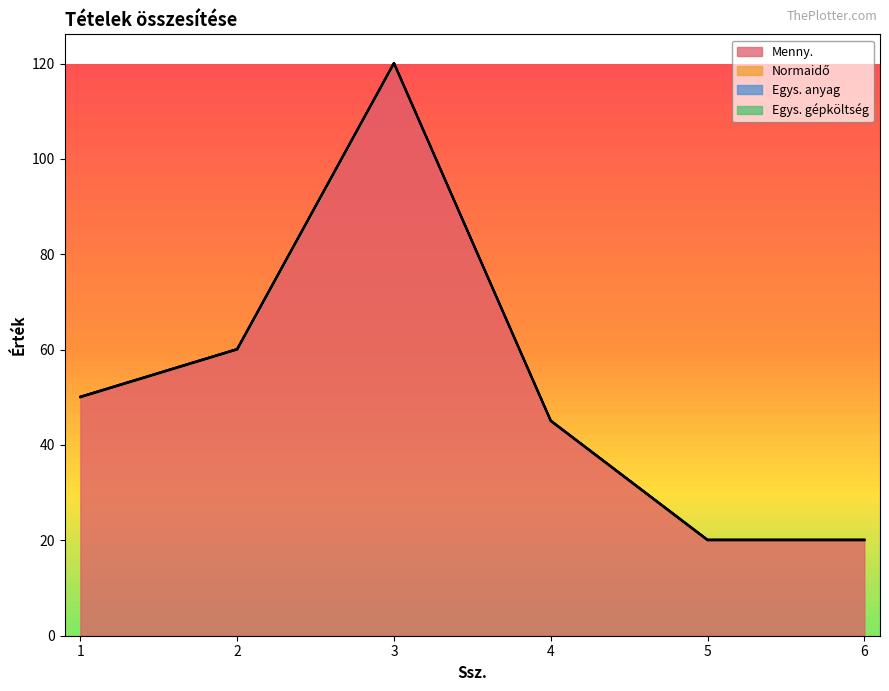

In Menny., how many points are higher than both neighbors (excluding endpoints)?

1